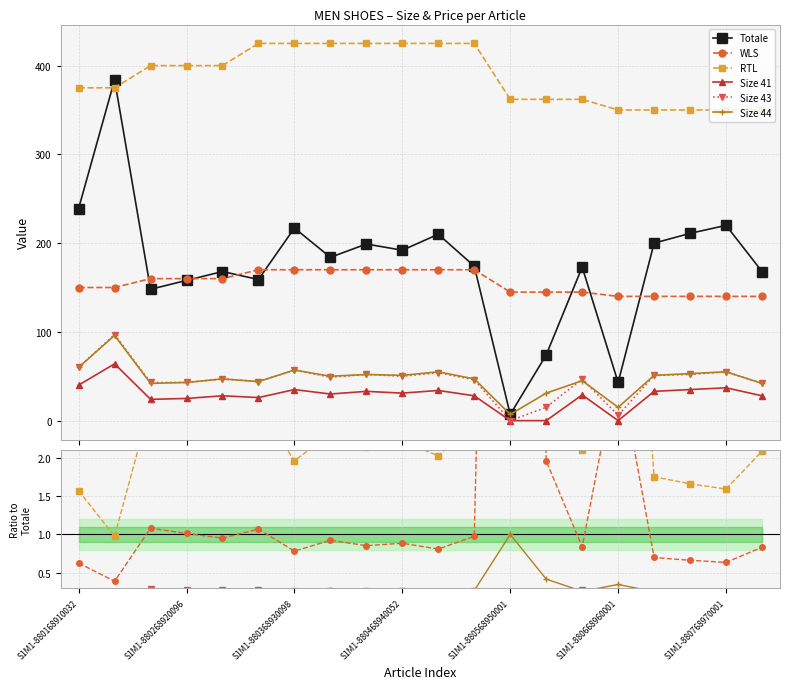

In Totale, how many points are higher than both neighbors (excluding endpoints)?

7